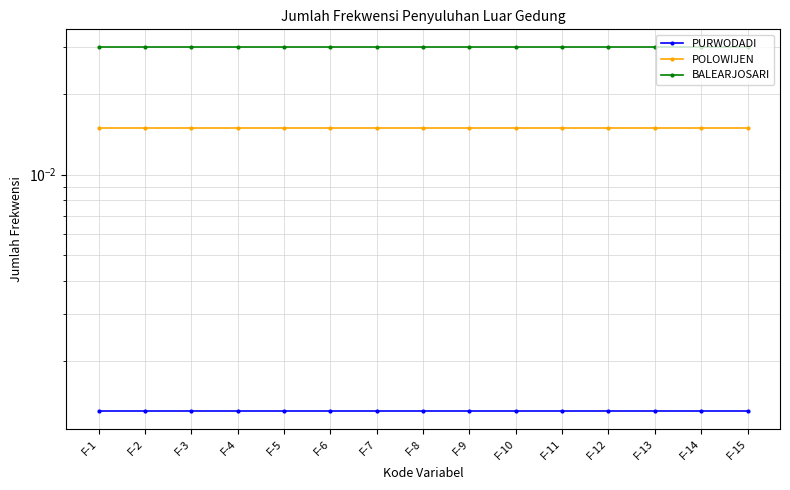

How many lines are shown in the chart?

3